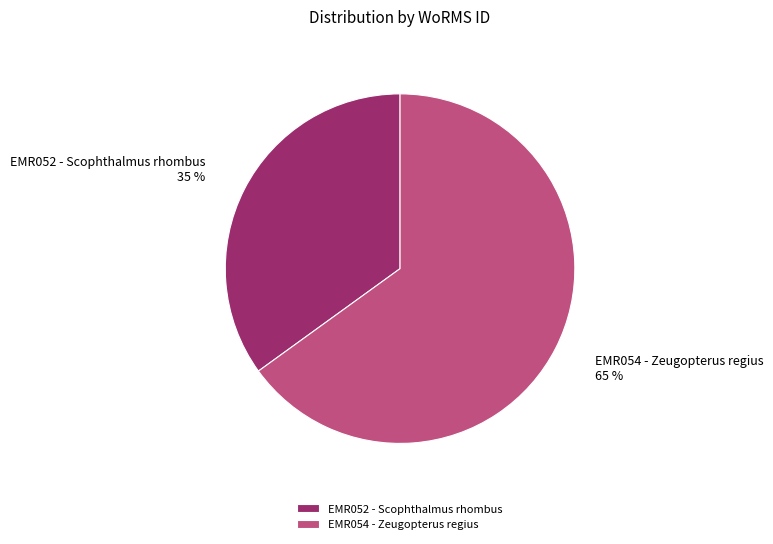

Between EMR054 - Zeugopterus regius and EMR052 - Scophthalmus rhombus, which is larger?

EMR054 - Zeugopterus regius